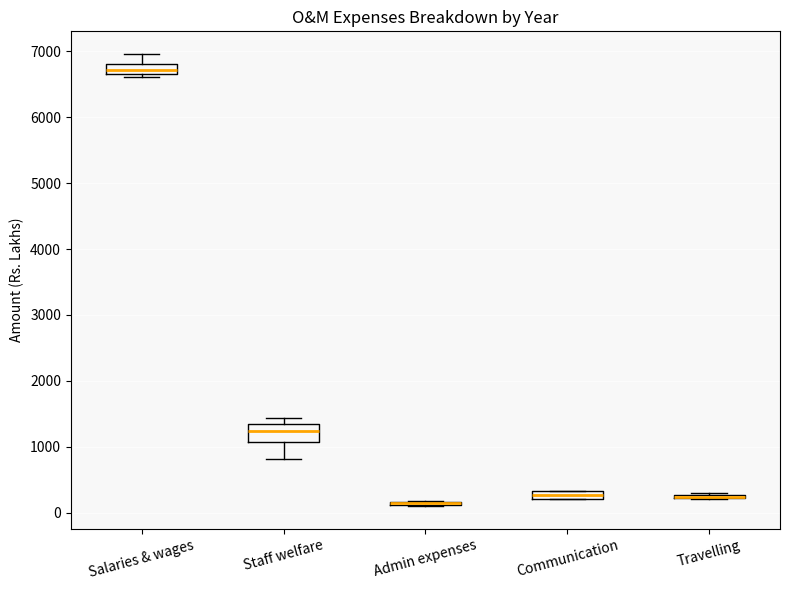

Which box is the tallest, from its lower edge to its upper edge?

Staff welfare